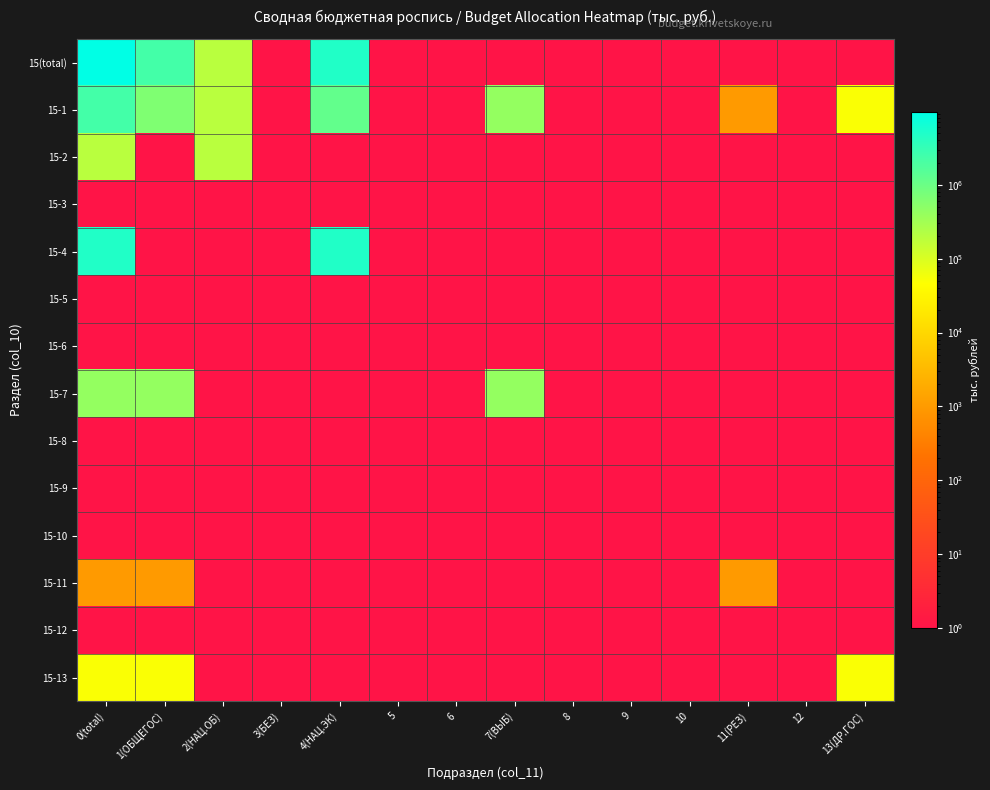

Rank the series at 6 from lowest to highest value.

15(total), 15-1, 15-2, 15-3, 15-4, 15-5, 15-6, 15-7, 15-8, 15-9, 15-10, 15-11, 15-12, 15-13